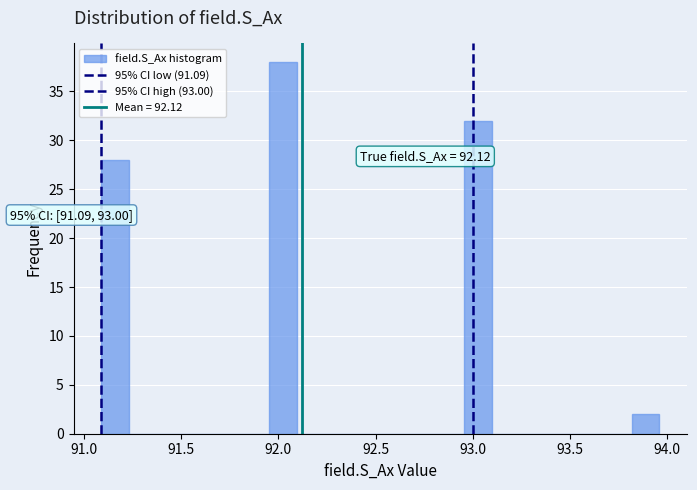

Around what value on the x-axis is the tallest bar? Give the approximate position of its centre, as read against the axis.

92.00